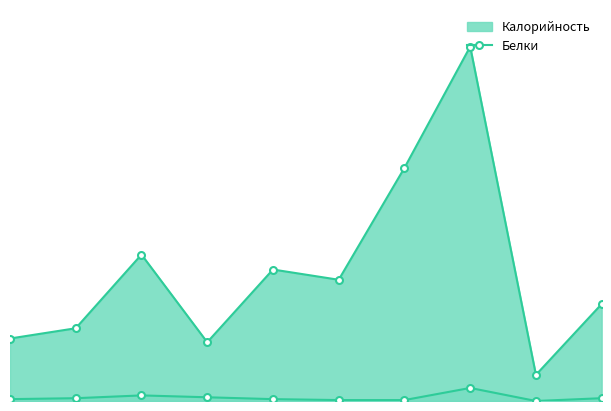

At which label is the value closest to 7?

2